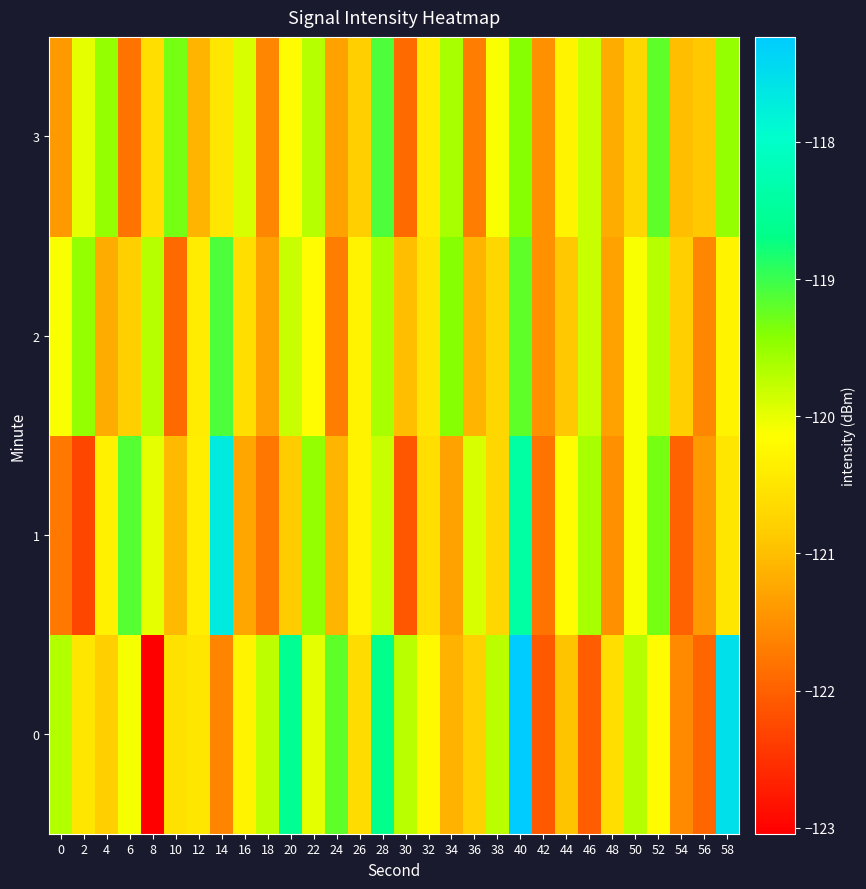

Reading left to right, transcribe all the data shown in this chart.

0: 0=-119.7	2=-120.5	4=-120.8	6=-120.1	8=-123.0	10=-120.5	12=-120.5	14=-121.6	16=-120.3	18=-119.7	20=-118.6	22=-120.0	24=-119.2	26=-120.6	28=-118.7	30=-119.7	32=-120.2	34=-121.1	36=-120.8	38=-119.7	40=-117.2	42=-122.1	44=-120.9	46=-122.0	48=-120.6	50=-119.7	52=-120.2	54=-121.5	56=-122.0	58=-117.5
1: 0=-121.7	2=-122.3	4=-120.3	6=-119.2	8=-120.0	10=-121.1	12=-120.4	14=-117.7	16=-121.3	18=-121.8	20=-120.8	22=-119.5	24=-121.1	26=-120.3	28=-119.8	30=-122.1	32=-120.6	34=-121.3	36=-119.9	38=-120.7	40=-118.4	42=-121.8	44=-120.2	46=-119.6	48=-121.5	50=-120.1	52=-119.3	54=-122.0	56=-121.4	58=-120.5
2: 0=-120.1	2=-119.5	4=-121.2	6=-120.8	8=-119.7	10=-121.9	12=-120.4	14=-119.1	16=-120.6	18=-121.3	20=-119.8	22=-120.2	24=-121.7	26=-120.3	28=-119.6	30=-121.0	32=-120.5	34=-119.4	36=-121.1	38=-120.7	40=-119.2	42=-121.5	44=-120.9	46=-119.8	48=-121.3	50=-120.1	52=-119.7	54=-120.8	56=-121.6	58=-120.3
3: 0=-121.4	2=-120.0	4=-119.5	6=-121.8	8=-120.6	10=-119.3	12=-121.1	14=-120.5	16=-119.9	18=-121.6	20=-120.2	22=-119.7	24=-121.3	26=-120.8	28=-119.1	30=-121.9	32=-120.4	34=-119.6	36=-121.7	38=-120.1	40=-119.4	42=-121.5	44=-120.3	46=-119.8	48=-121.2	50=-120.7	52=-119.2	54=-121.0	56=-120.9	58=-119.5